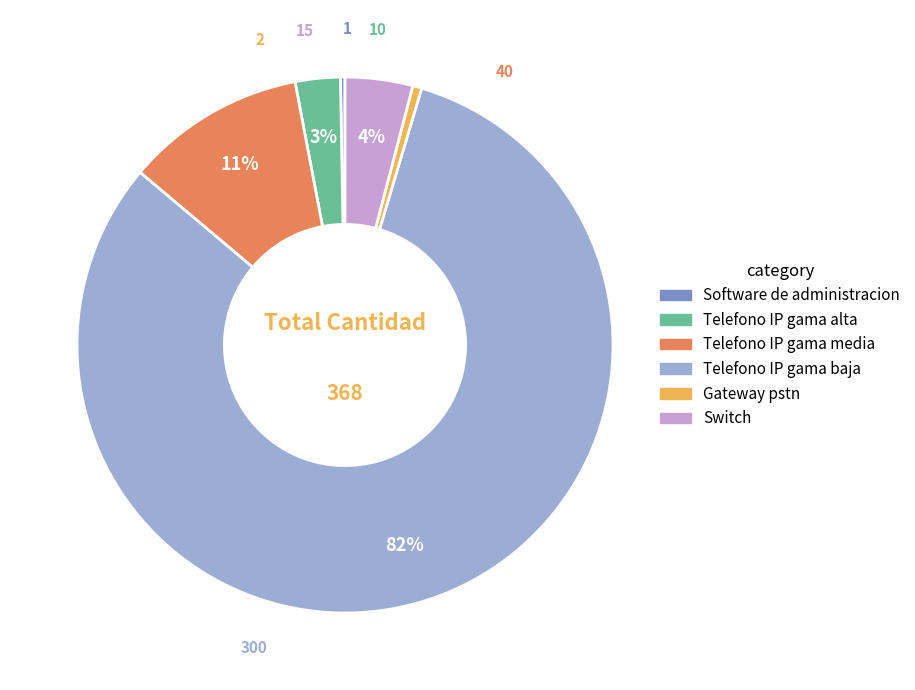

Is the sum of Gateway pstn and Telefono IP gama alta greater than half?

No